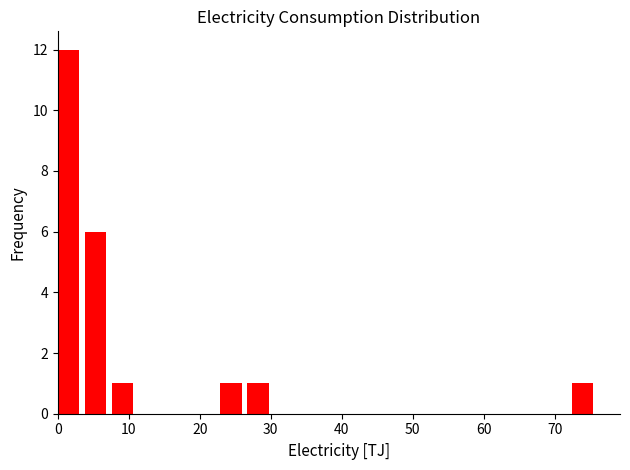

Around what value on the x-axis is the tallest bar? Give the approximate position of its centre, as read against the axis.

2